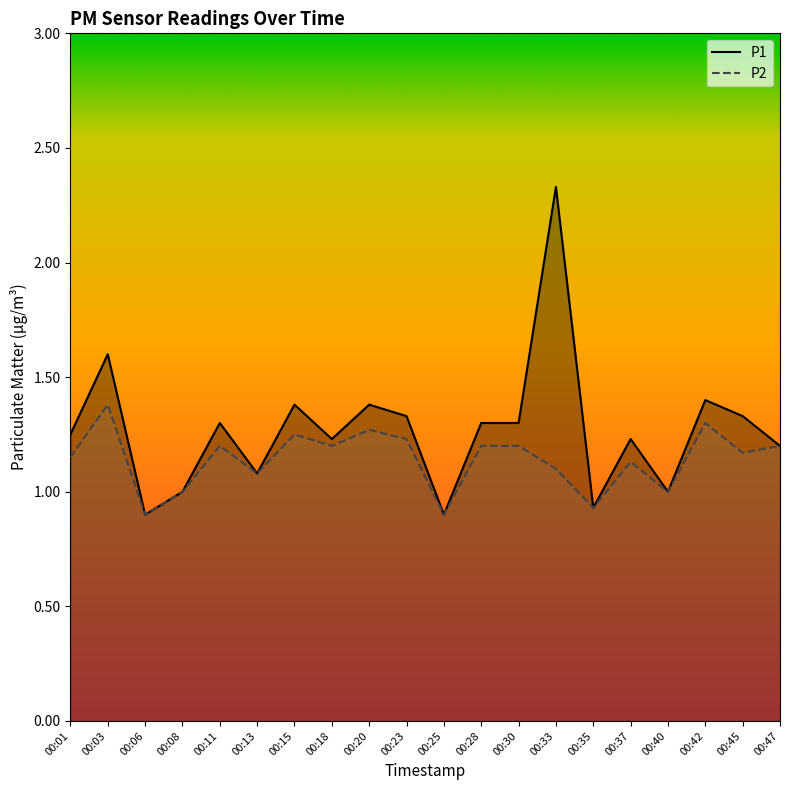

What is the maximum value shown in the chart?

2.3